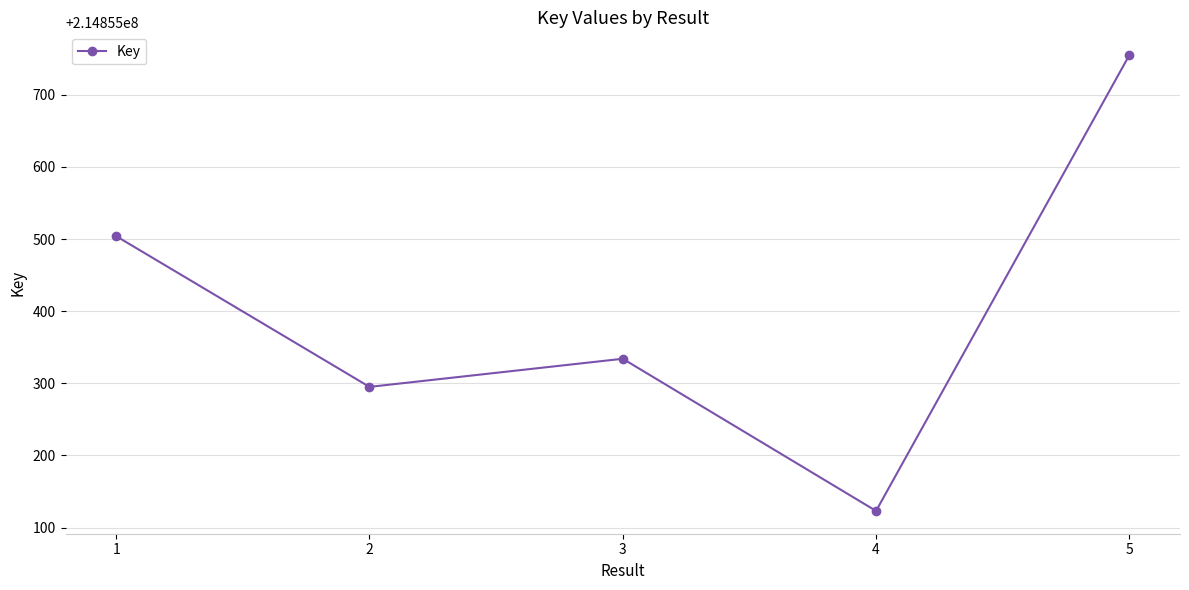

Which category has the highest value across all series?

5